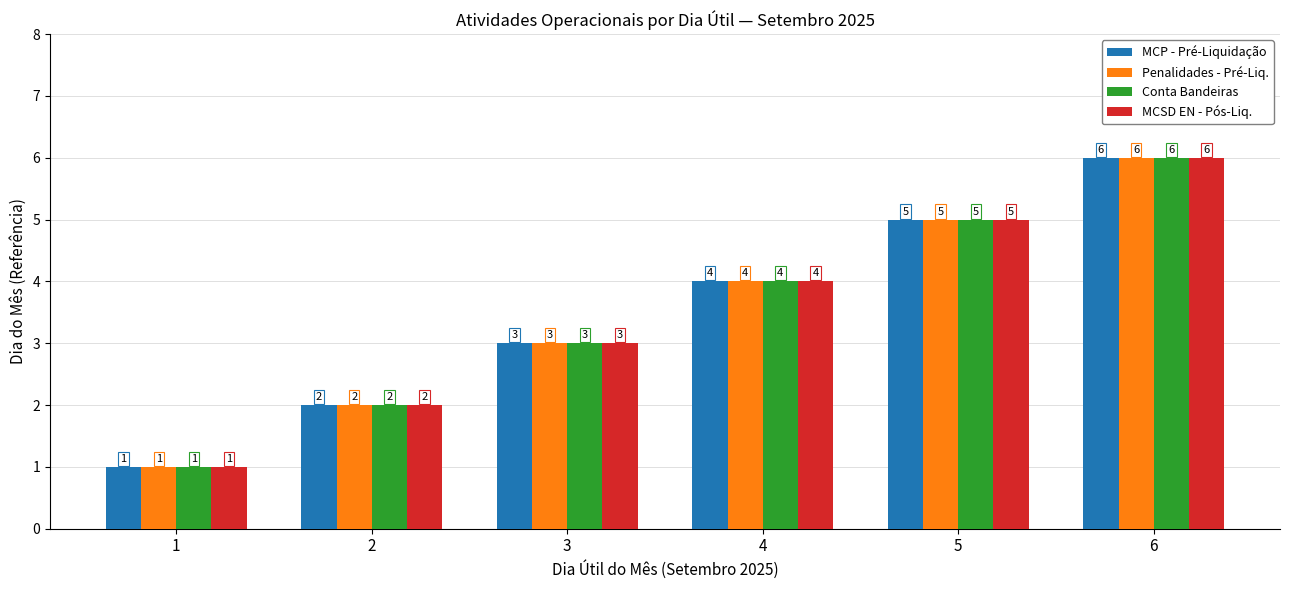

How many distinct data groups are displayed?

4